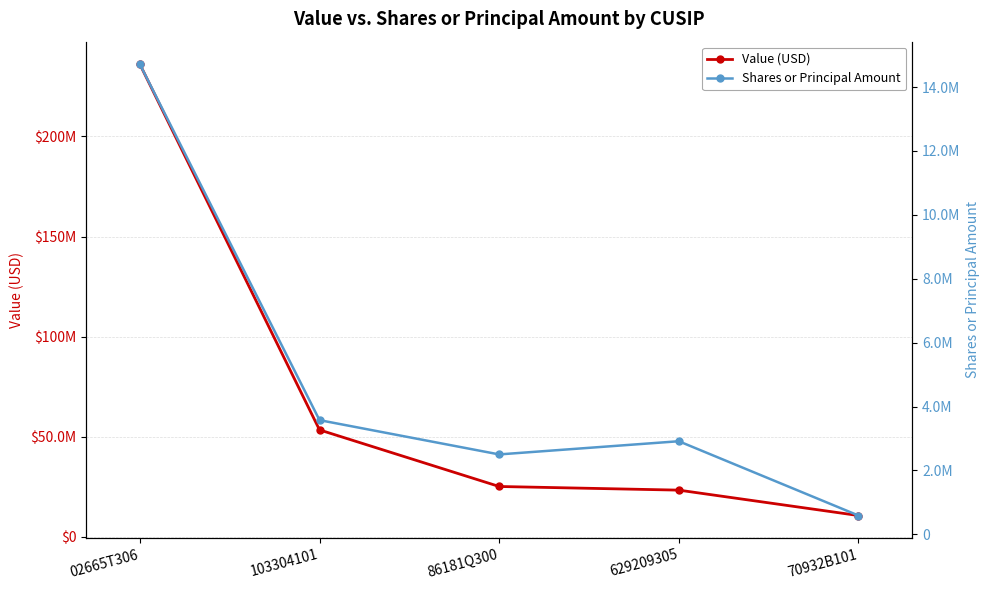

What is the difference between the highest and lowest values at 02665T306?

221286760